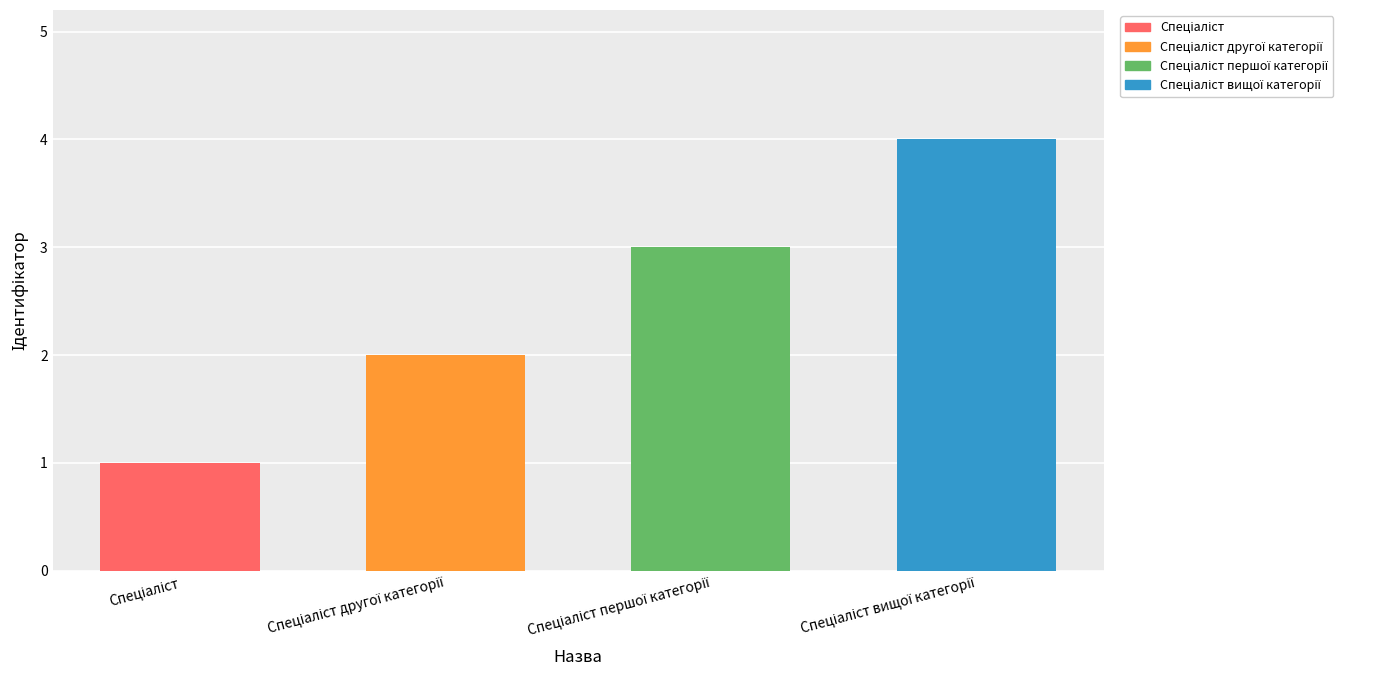

What position from the left is Спеціаліст другої категорії?

2